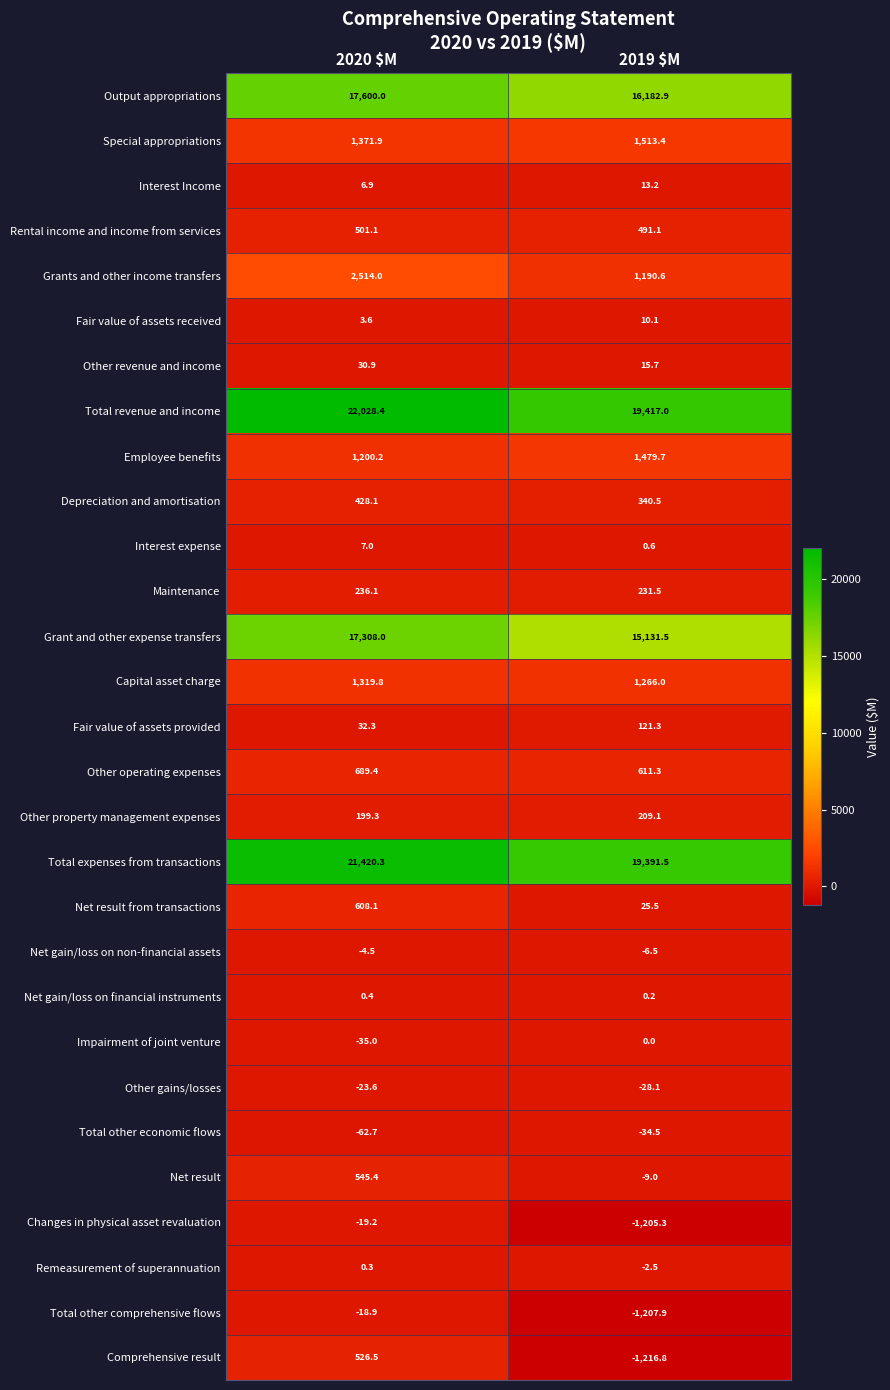

At which category is the sum across all series the highest?

2020 $M